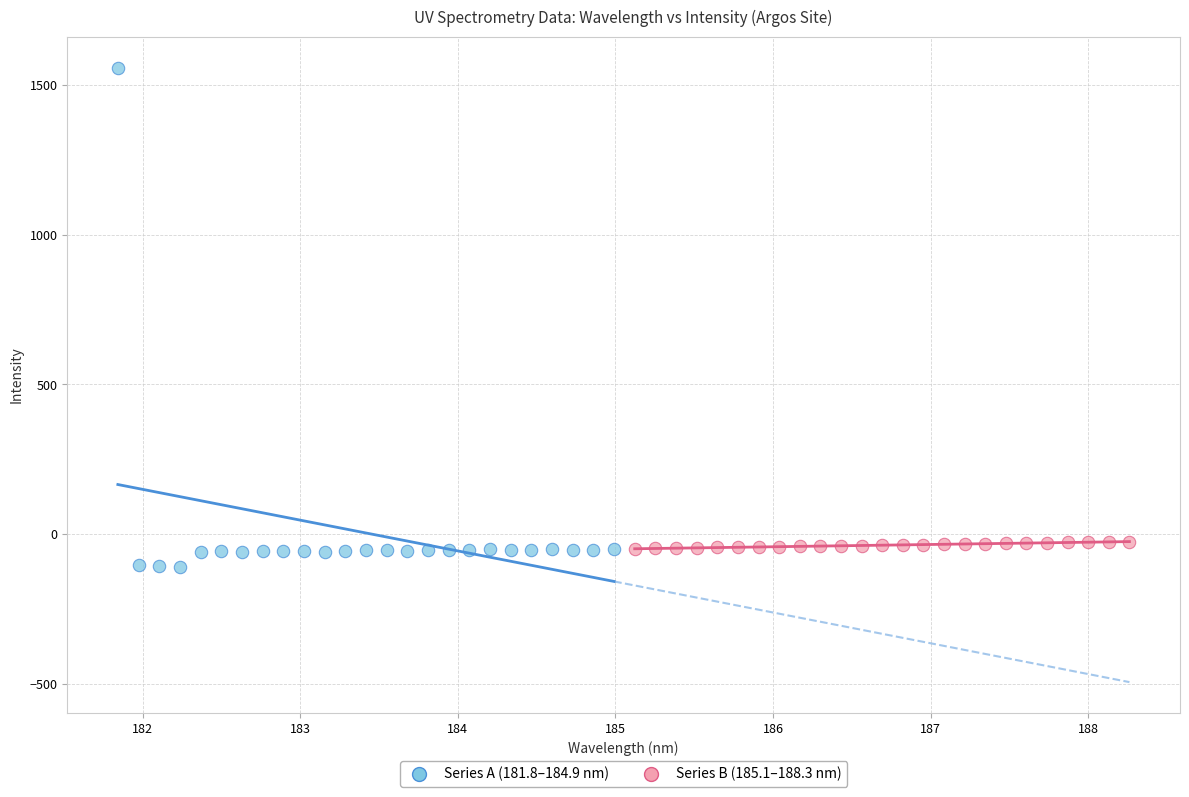

Which series contains the highest Y value?

Series A (181.8–184.9 nm)